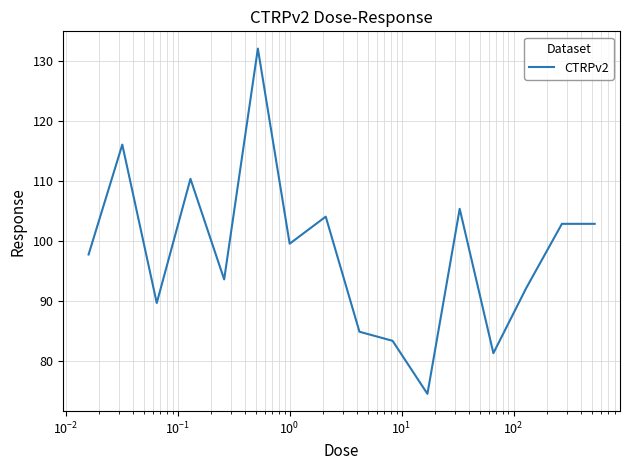

What is the difference between the maximum and minimum values?

57.5